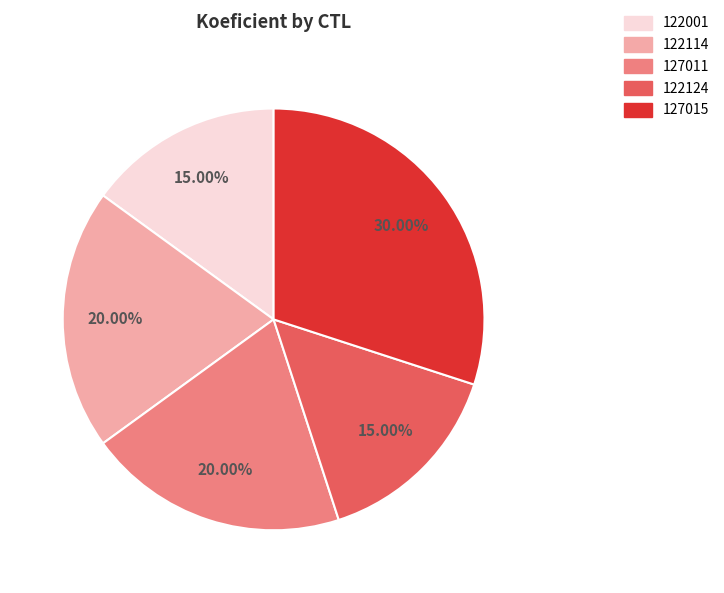

Does 122124 account for over 50% of the chart?

No